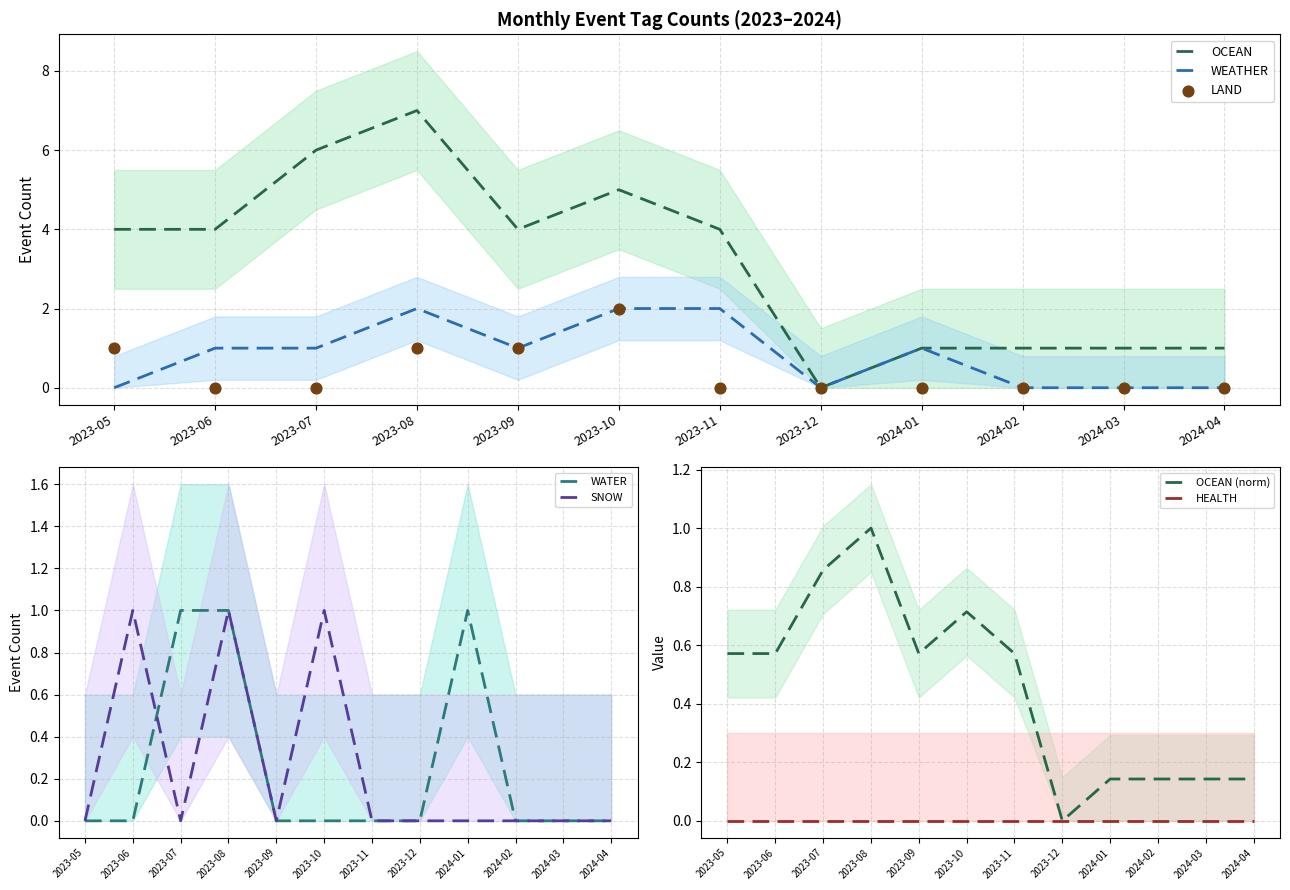

What is the total value across all series at 2024-03?

1